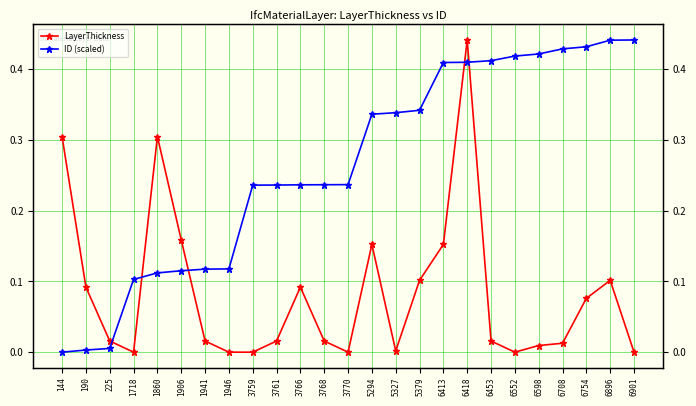

Between 1718 and 6552, which series saw the biggest shift?

ID (scaled)